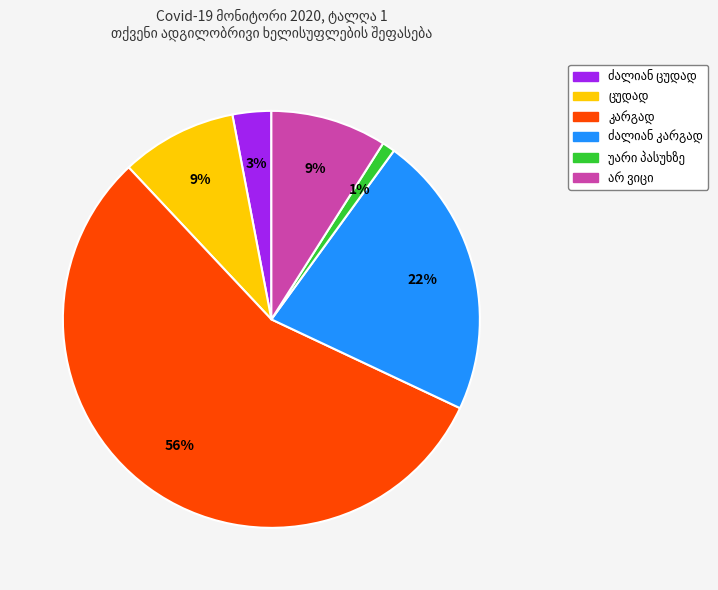

To the nearest percent, what is the difference between the largest and smallest slice percentages?

55%